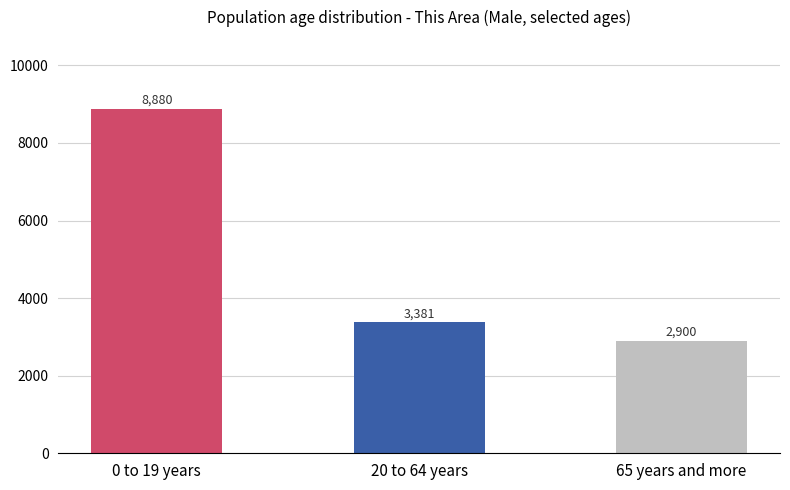

Reading left to right, transcribe all the data shown in this chart.

0 to 19 years=8880	20 to 64 years=3381	65 years and more=2900